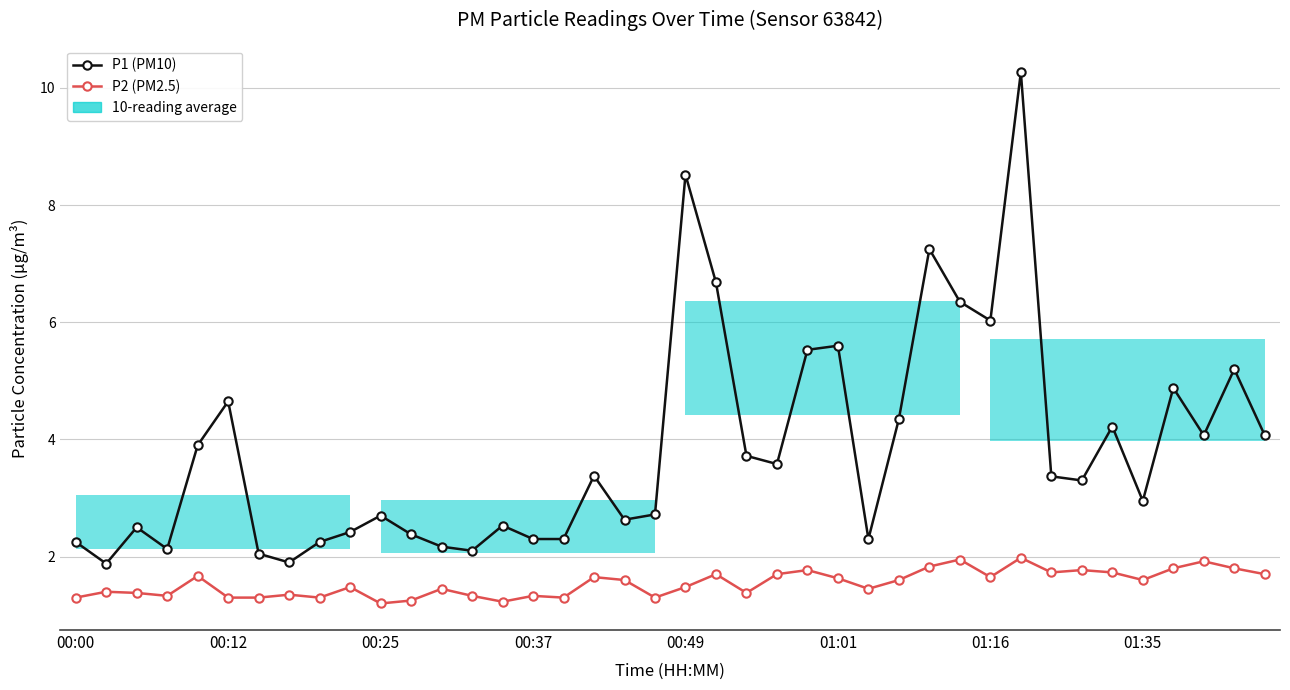

True or false: P2 (PM2.5) and P1 (PM10) cross at least once.

False